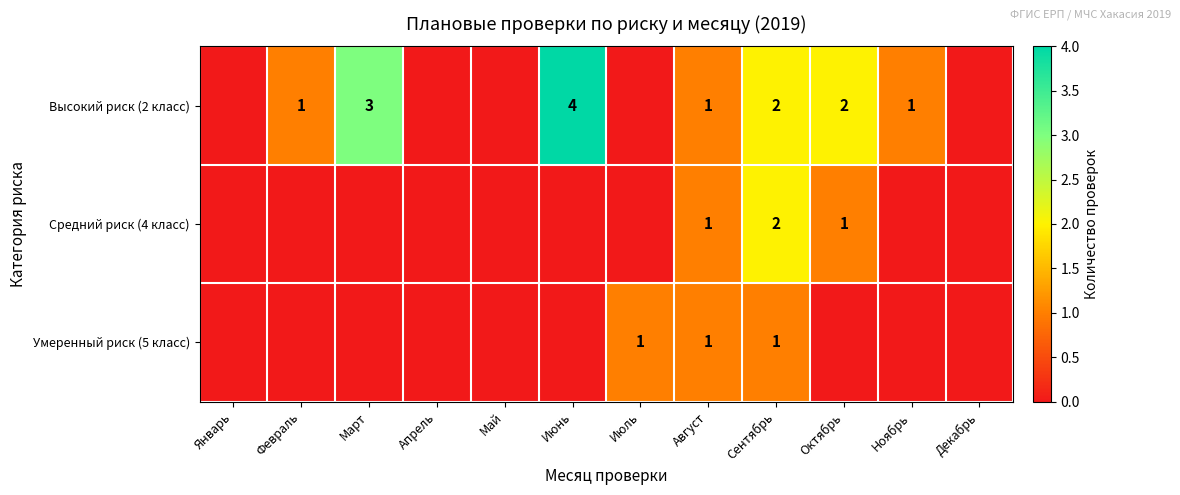

The value of Высокий риск (2 класс) at Март is 4. True or false?

False